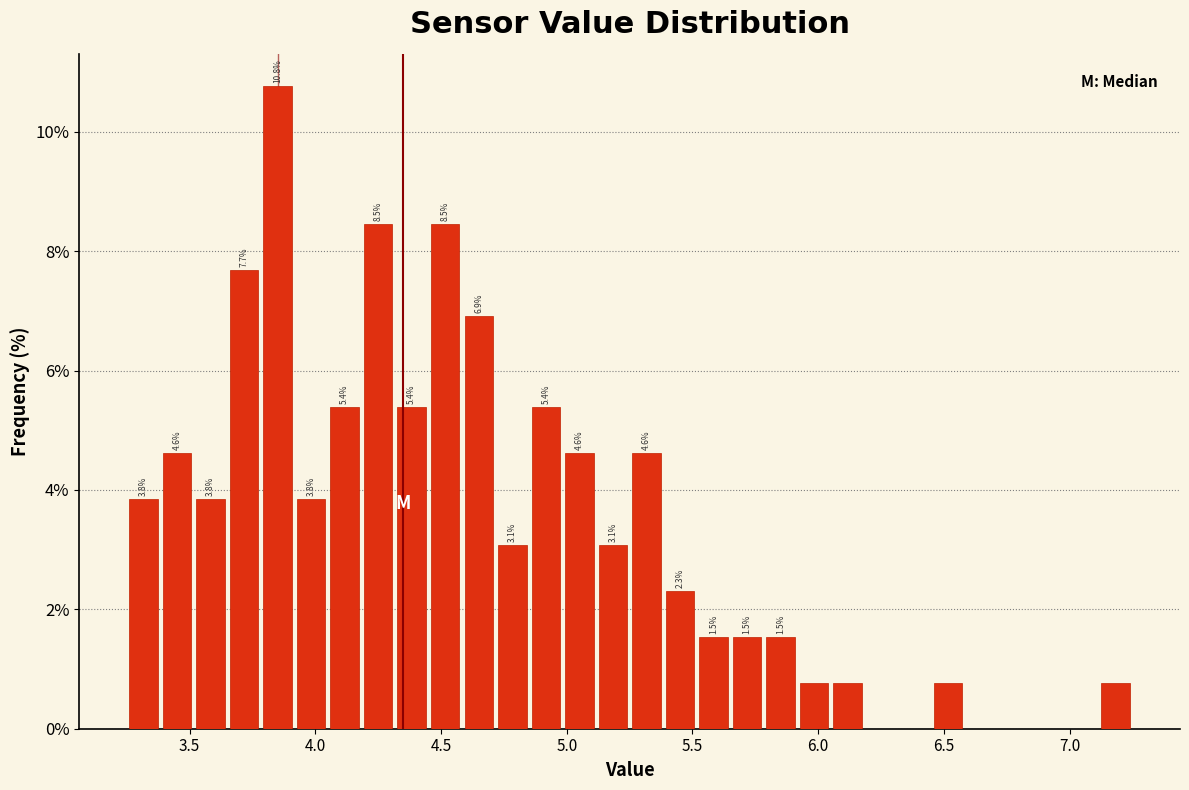

Around what value on the x-axis is the tallest bar? Give the approximate position of its centre, as read against the axis.

3.85